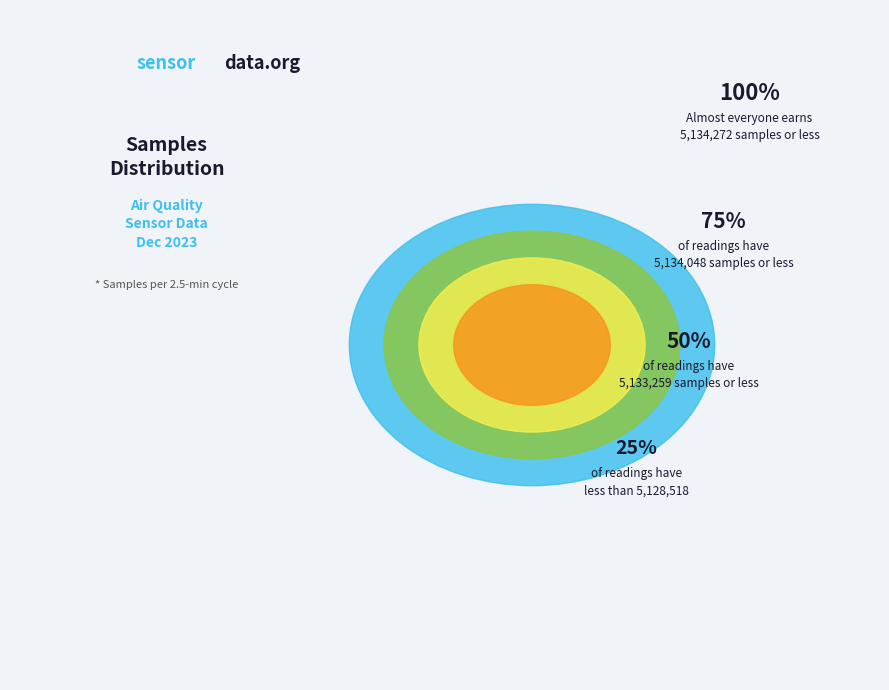

Does any single category account for the majority?

No